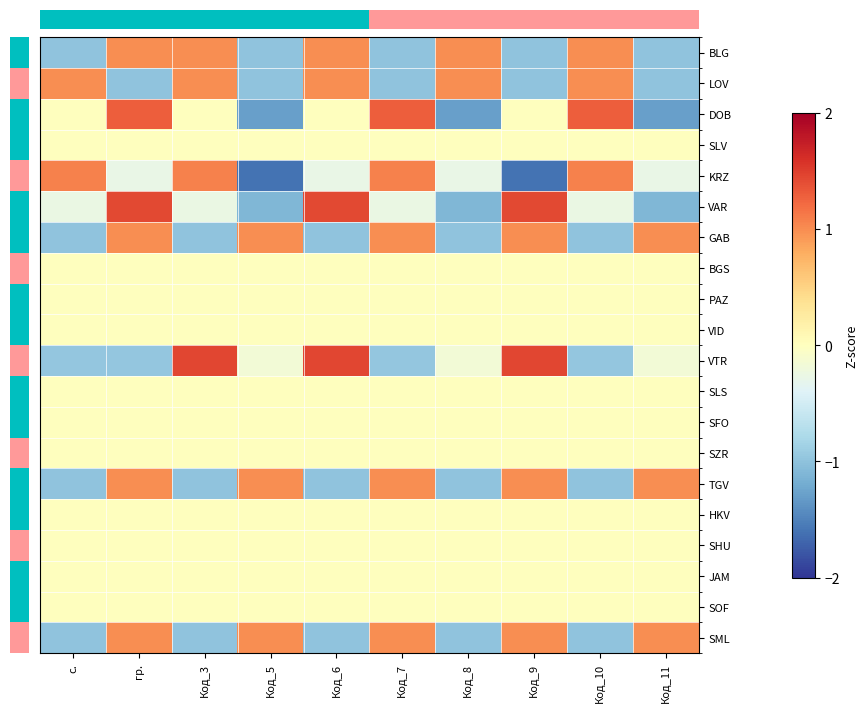

How many distinct data groups are displayed?

20